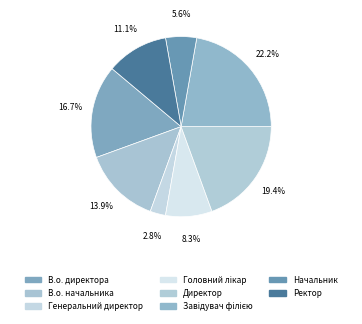

Count the number of slices in the pie.

8